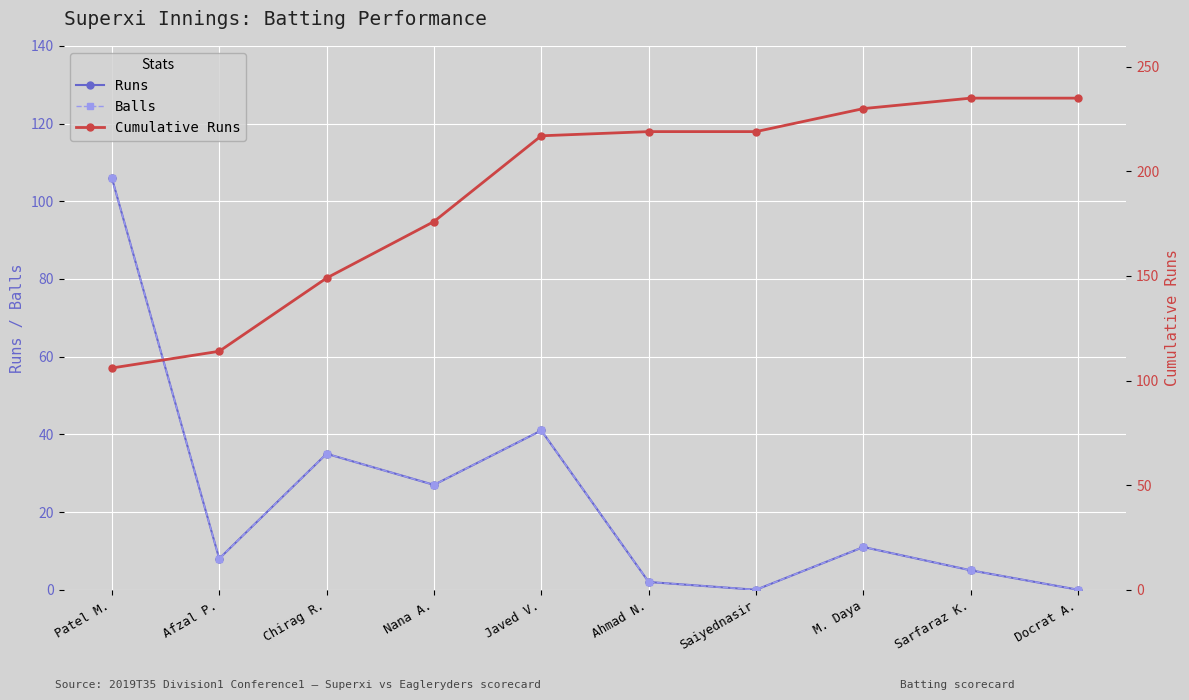

What is the label of the 3rd point from the right?

M. Daya